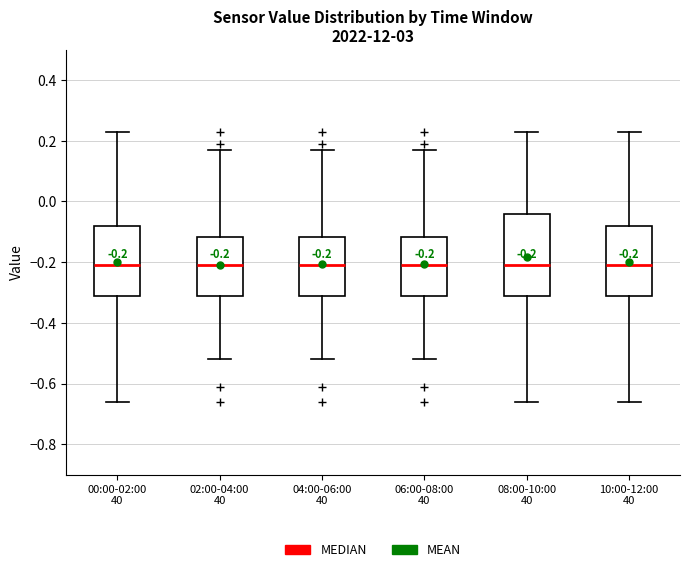

Comparing the boxes themselves (not the whiskers), which one is the tallest?

08:00-10:00 40